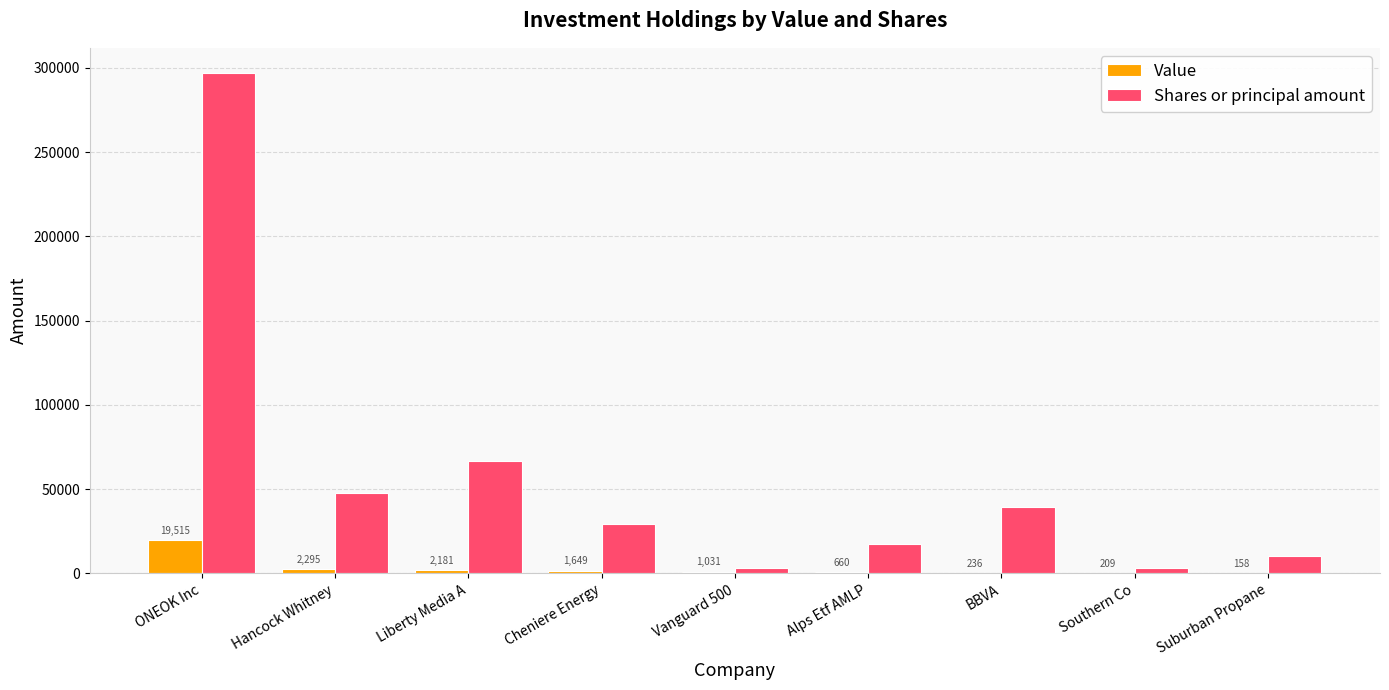

What is the maximum value shown in the chart?

297031